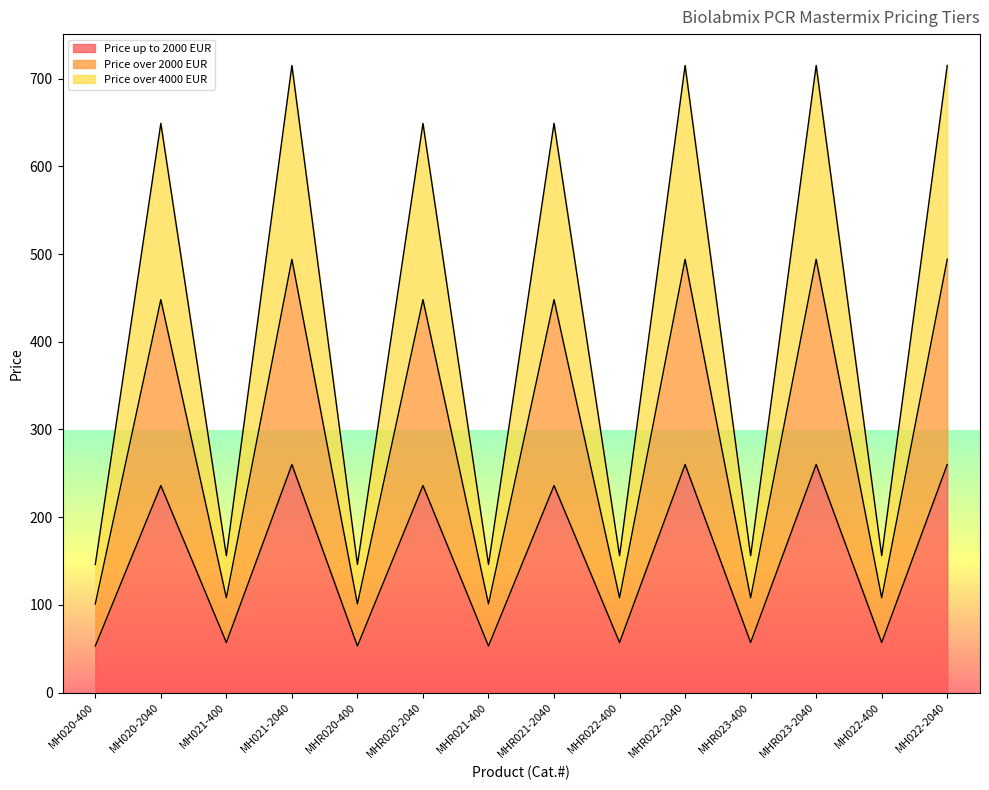

What is the total value across all series at MHR020-400?

146